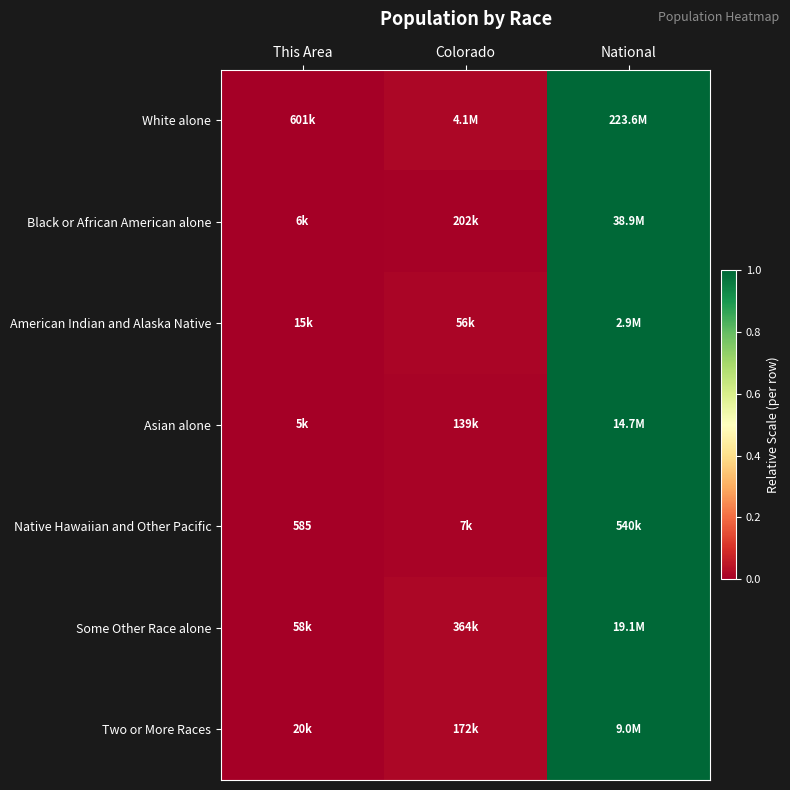

True or false: White alone has a value of 0.0 at This Area.

True